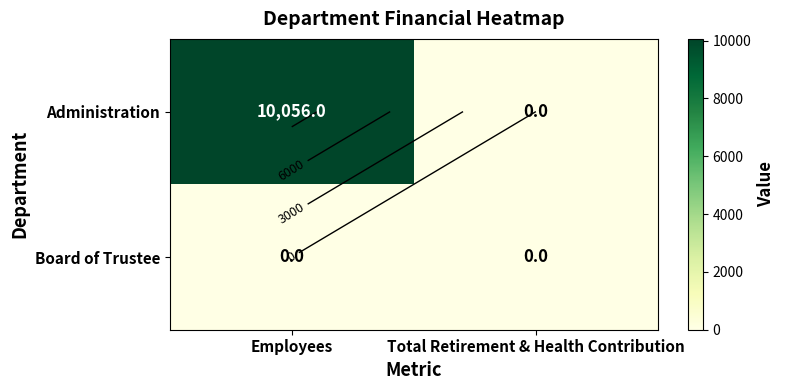

Which series changed the most between Employees and Total Retirement & Health Contribution?

Administration